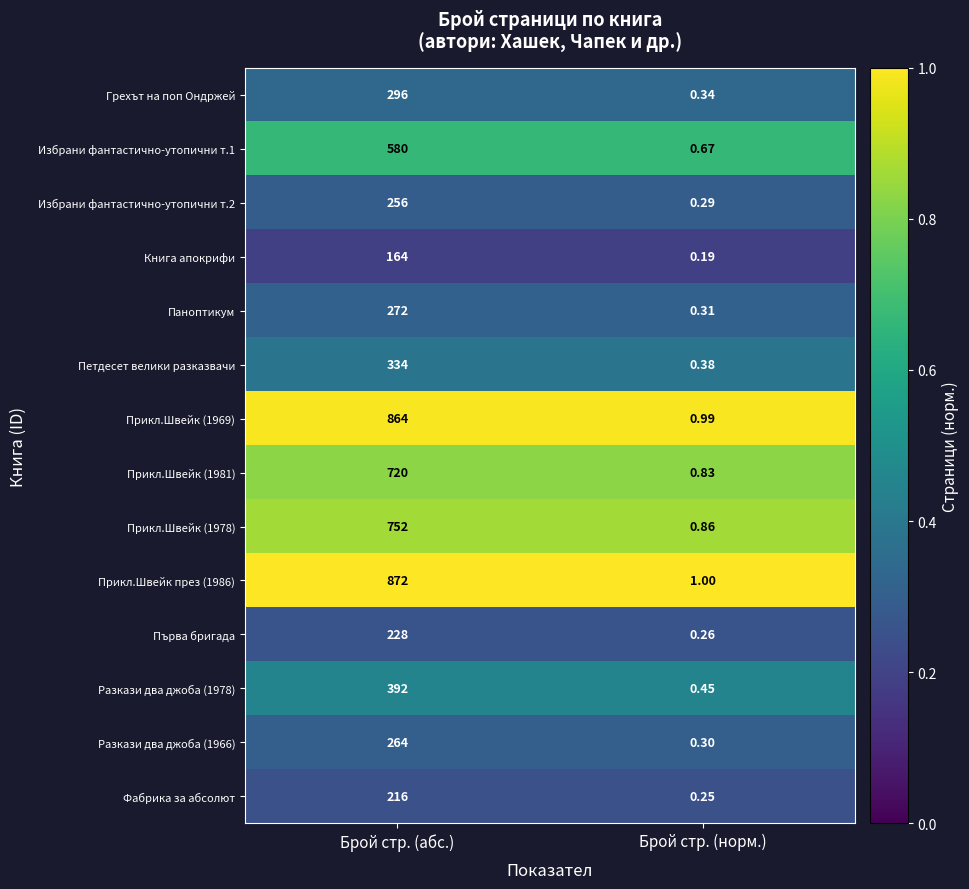

List the labels in order of Прикл.Швейк през (1986) value, largest first.

Брой стр. (абс.), Брой стр. (норм.)